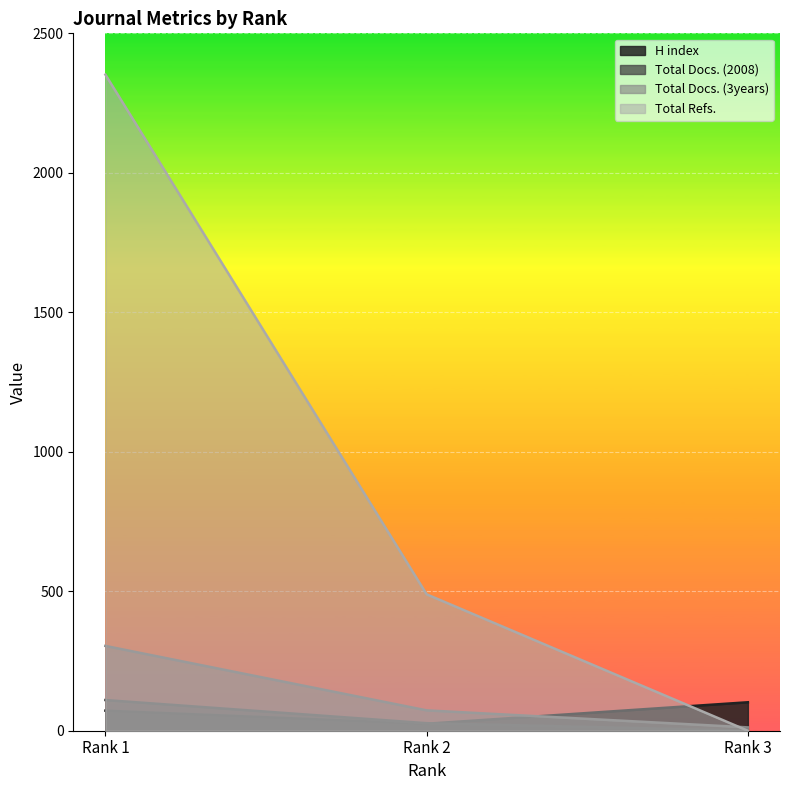

How many values in the Total Refs. series exceed 489?

1